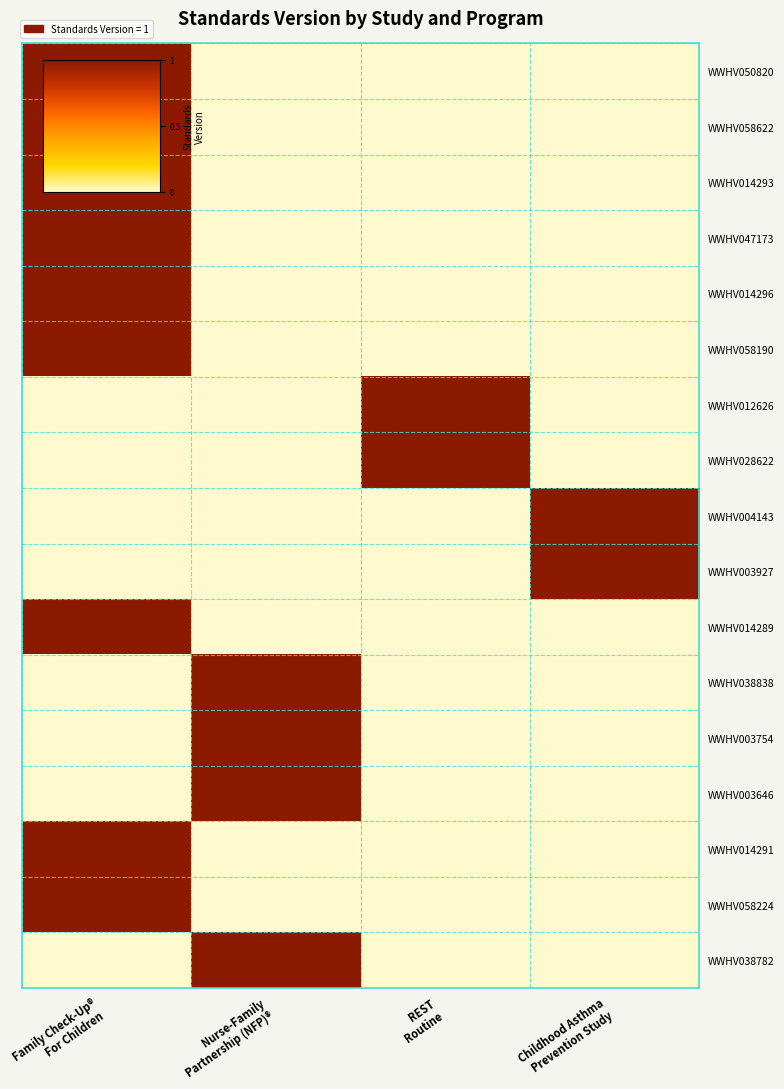

Count the number of categories in the chart.

4